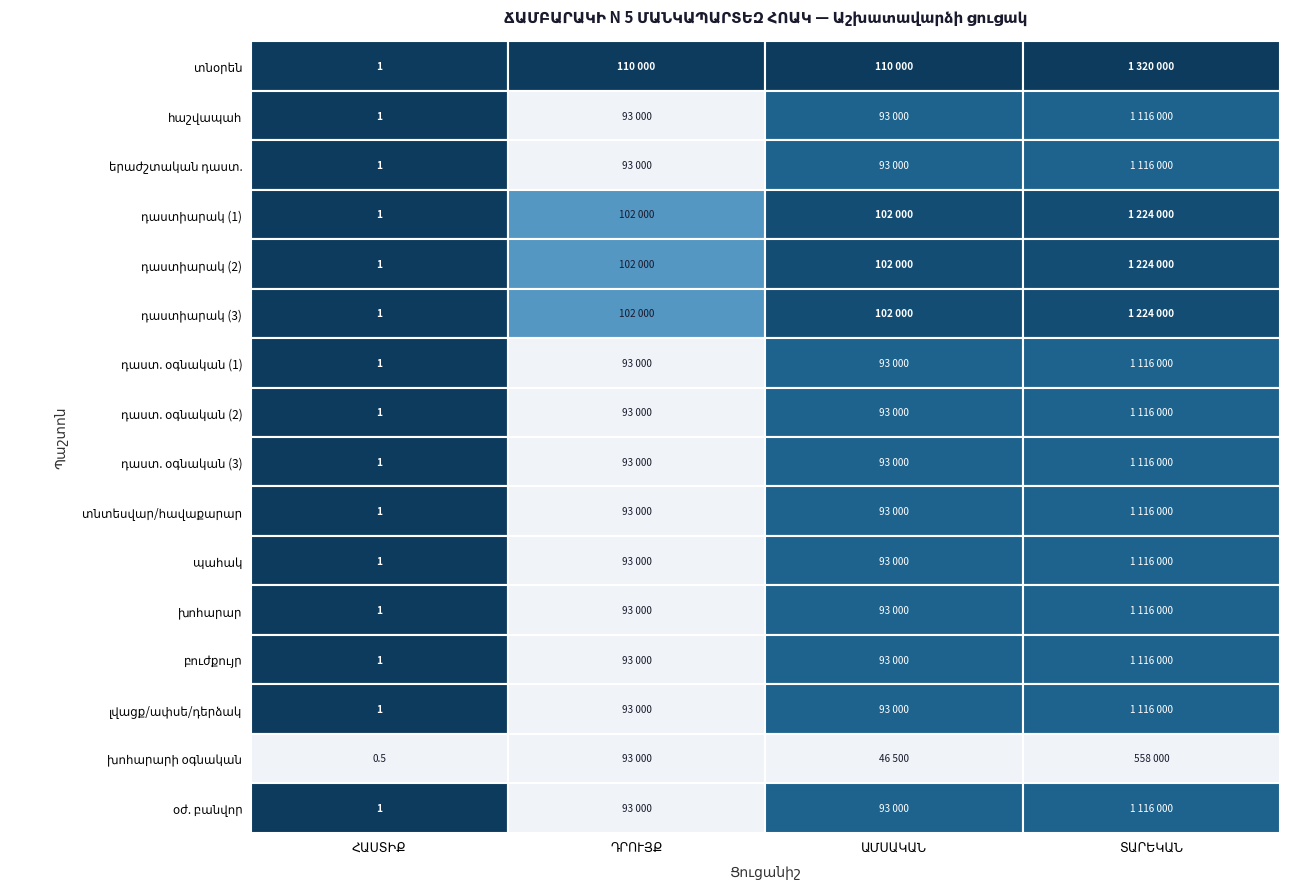

What is the approximate value of խոհարար at երաժշտական դաստ.?

93000.0